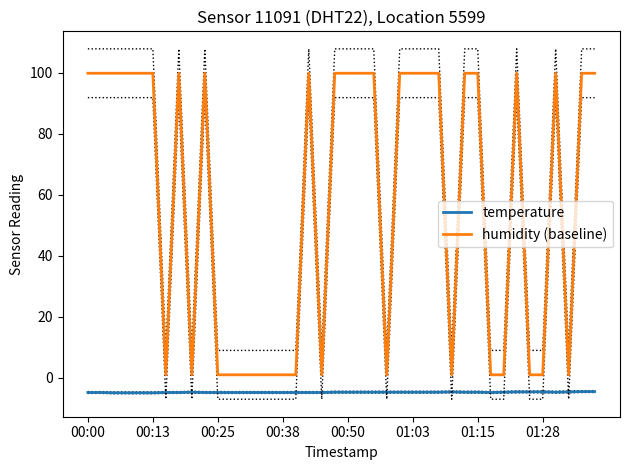

True or false: temperature and humidity (baseline) cross at least once.

False